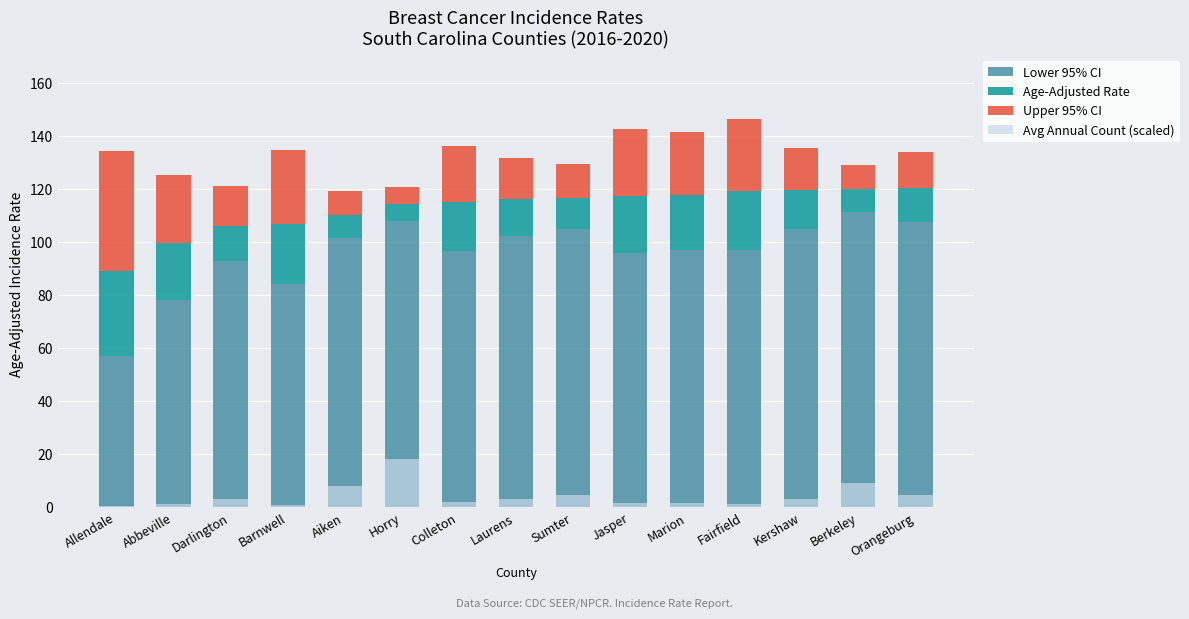

True or false: Avg Annual Count (scaled) has a value of 1.6 at Abbeville.

False